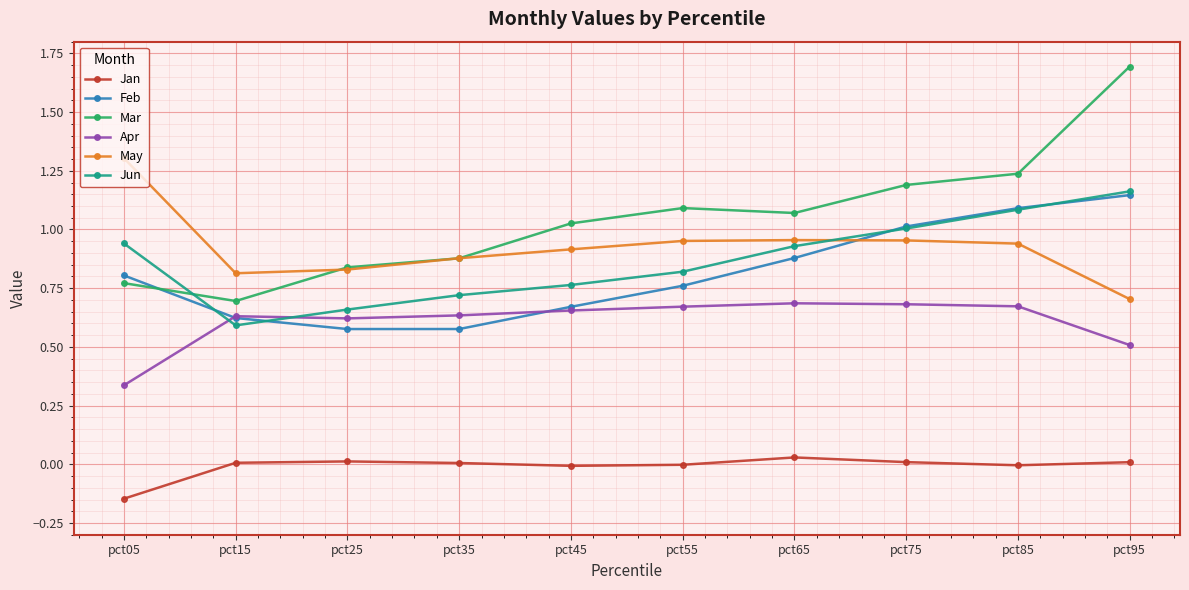

Which series has the widest spread of values?

Mar